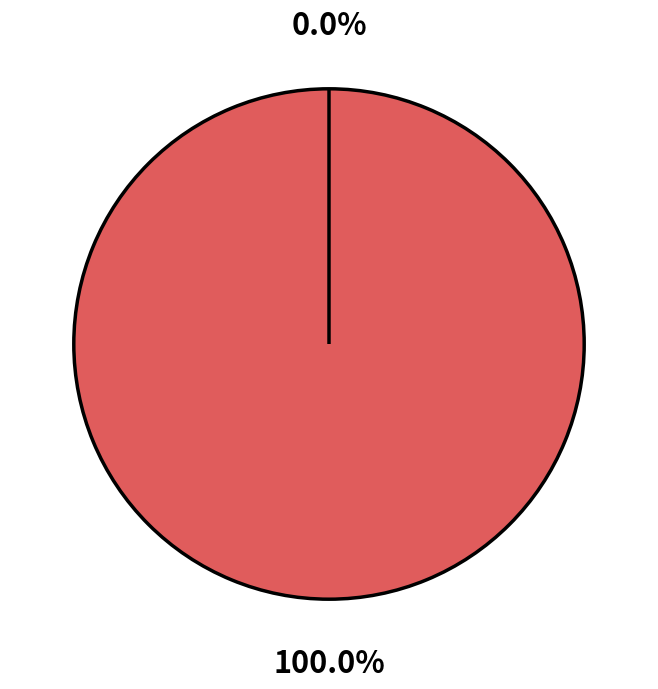

Does Vote (io_index=1) represent more than half of the total?

Yes